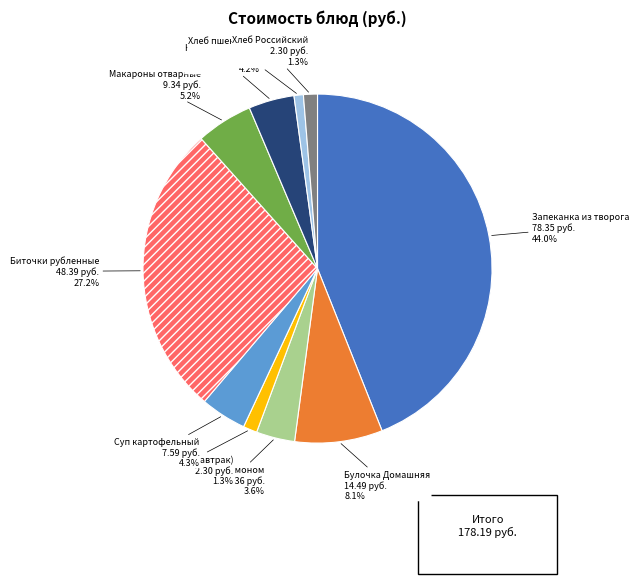

Is there a majority slice in this chart?

No